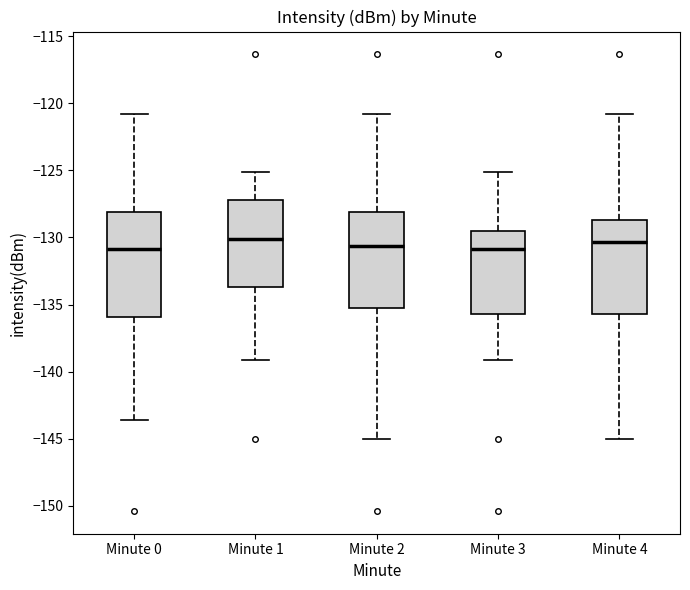

Reading left to right, transcribe this box plot: for each box, give where its median line is, the range the box spans, and where its two whiskers end, as read against the y-axis. The values are not printed on the chart, so give them approximately, as read against the axis.

Minute 0: median -131.0, box -136.0 to -128.0, whiskers -143.5 to -121.0
Minute 1: median -130.0, box -133.5 to -127.0, whiskers -139.0 to -125.0
Minute 2: median -130.5, box -135.0 to -128.0, whiskers -145.0 to -121.0
Minute 3: median -131.0, box -135.5 to -129.5, whiskers -139.0 to -125.0
Minute 4: median -130.5, box -135.5 to -128.5, whiskers -145.0 to -121.0